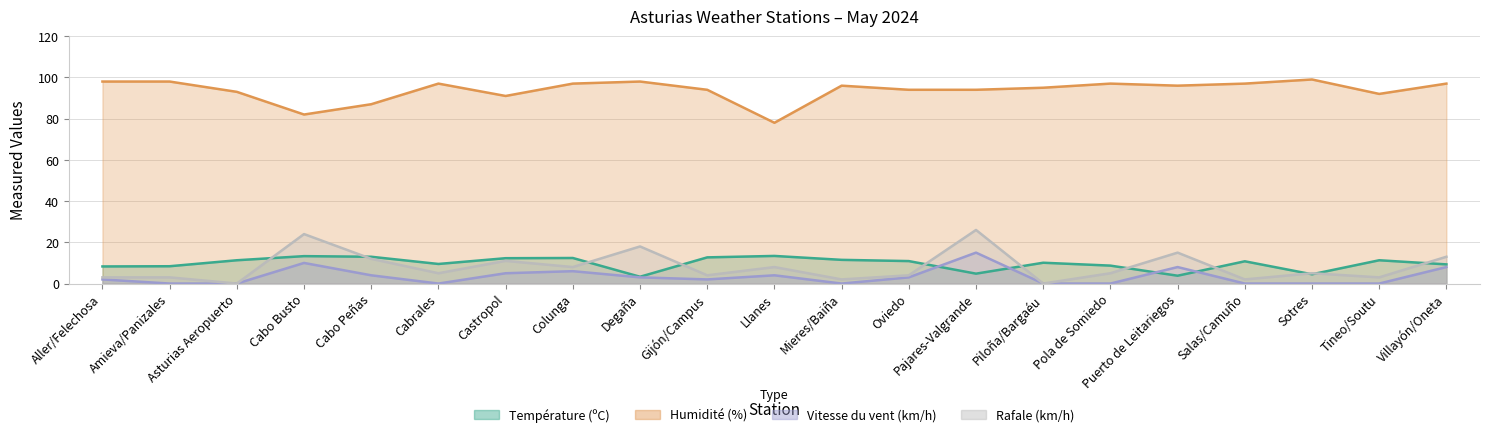

After their last crossing, which series has the higher values: Vitesse du vent (km/h) or Température (ºC)?

Température (ºC)